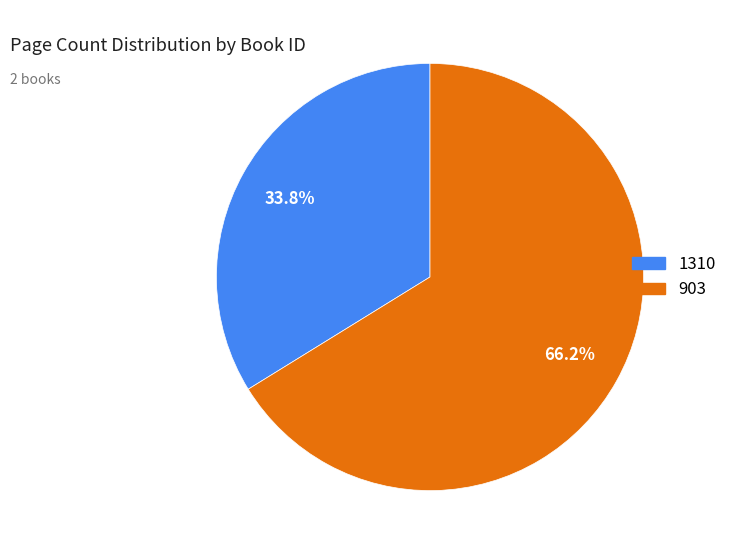

Does 1310 account for over 50% of the chart?

No